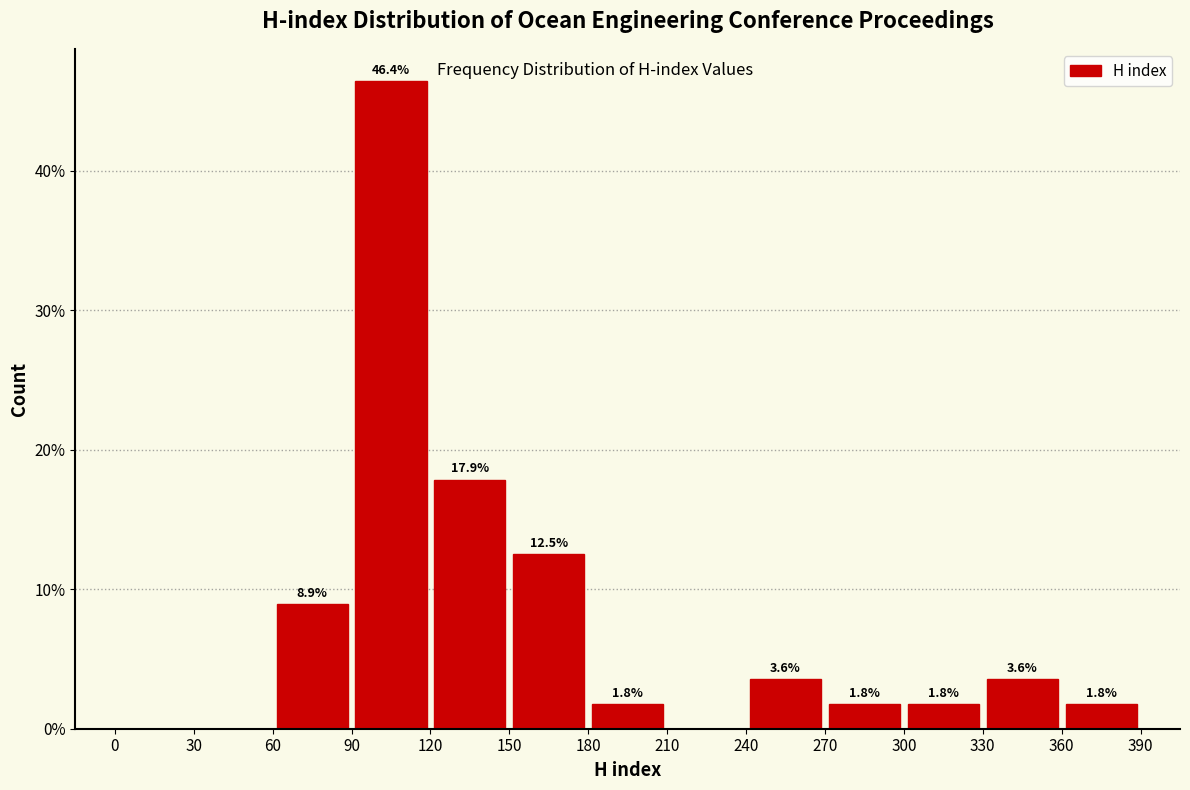

Over which range of the x-axis is the bar tallest?

90 to 120